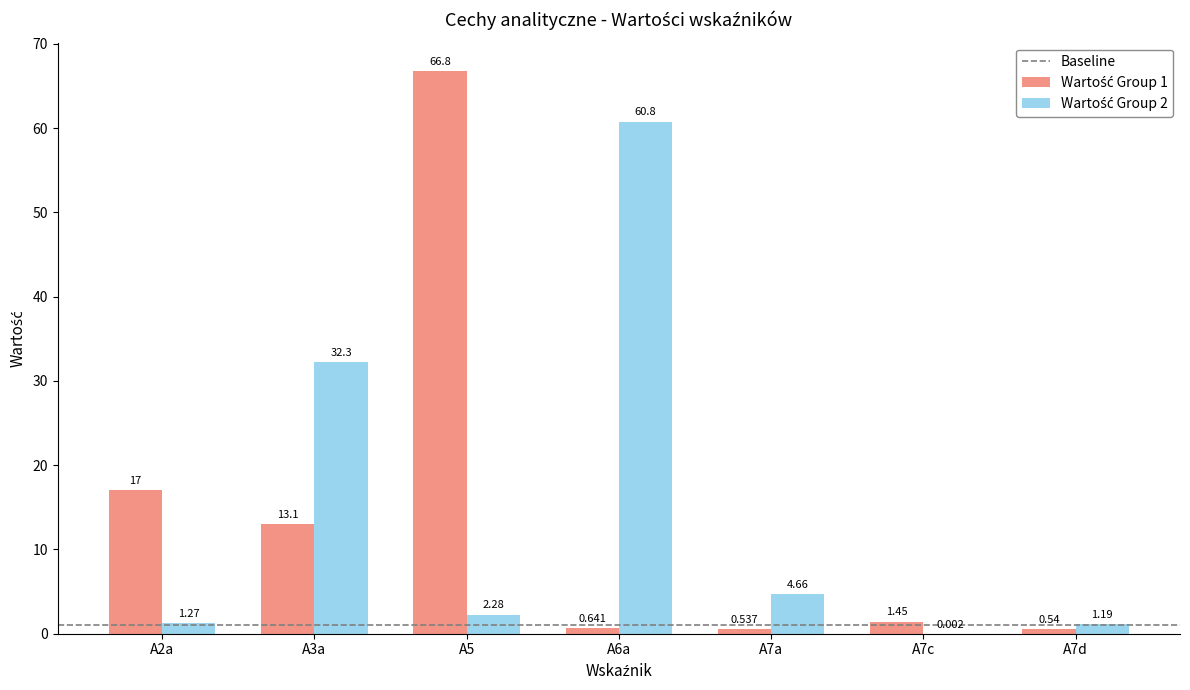

True or false: Wartość Group 2 has a value of 3.2 at A5.

False